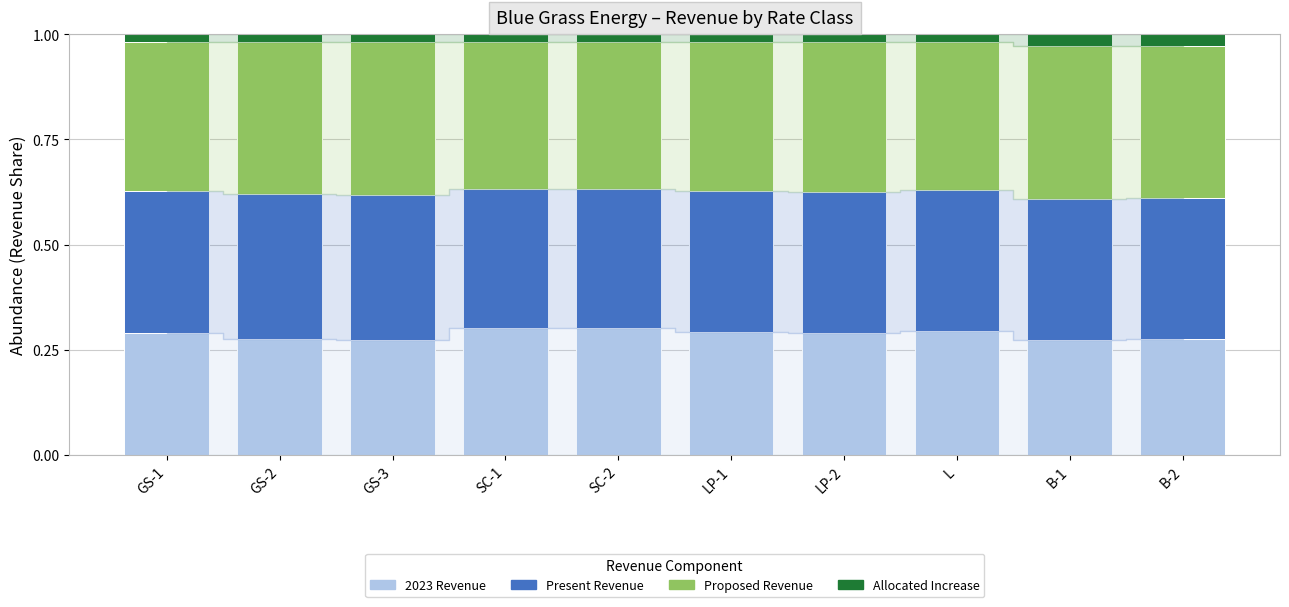

What are all the series names shown in the legend?

2023 Revenue, Present Revenue, Proposed Revenue, Allocated Increase